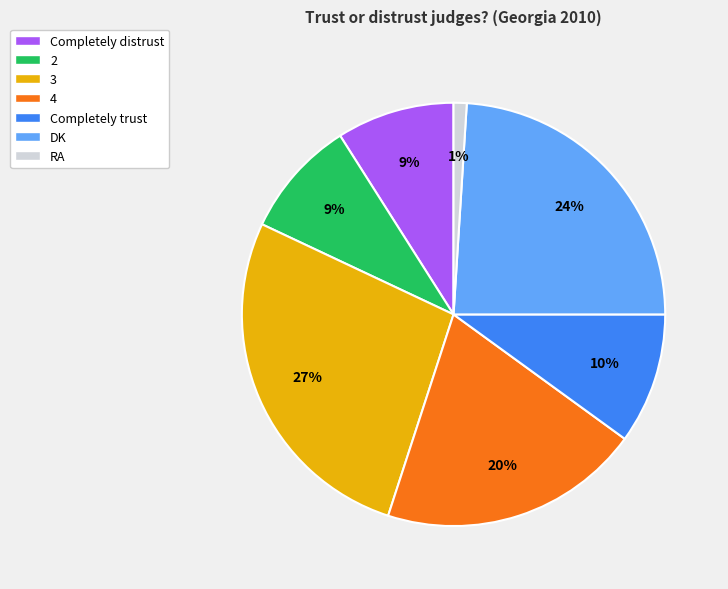

Is there any slice that represents more than half of the pie?

No